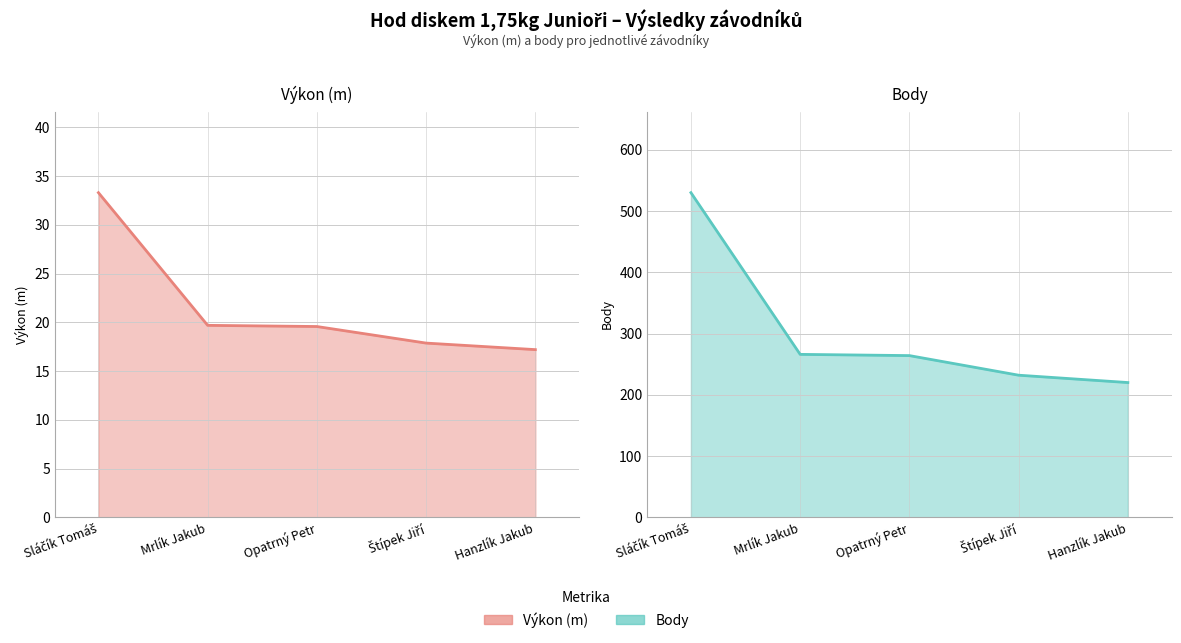

What is the label of the 2nd point from the right?

Štípek Jiří